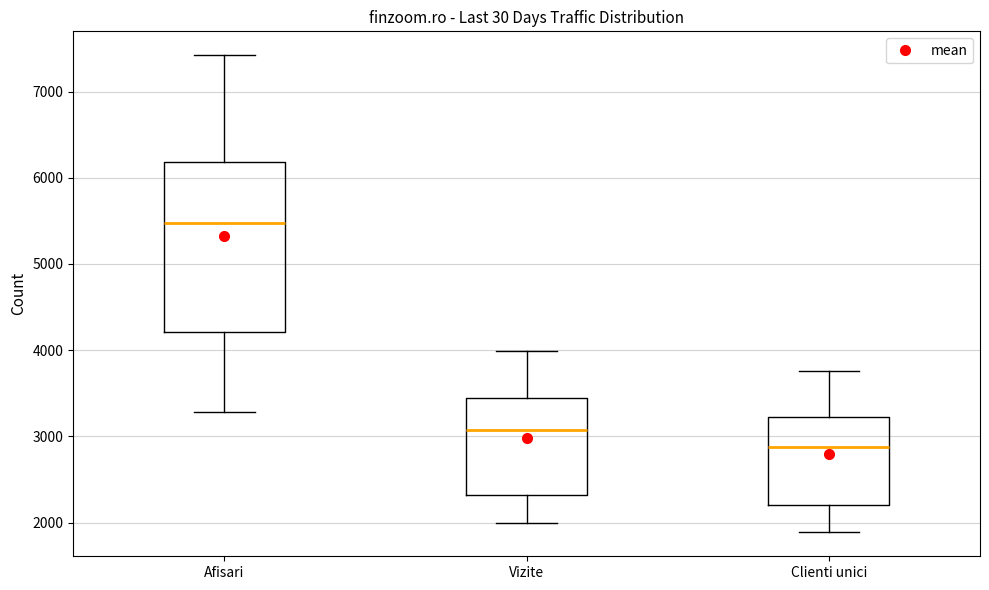

Which box has the lowest median line?

Clienti unici